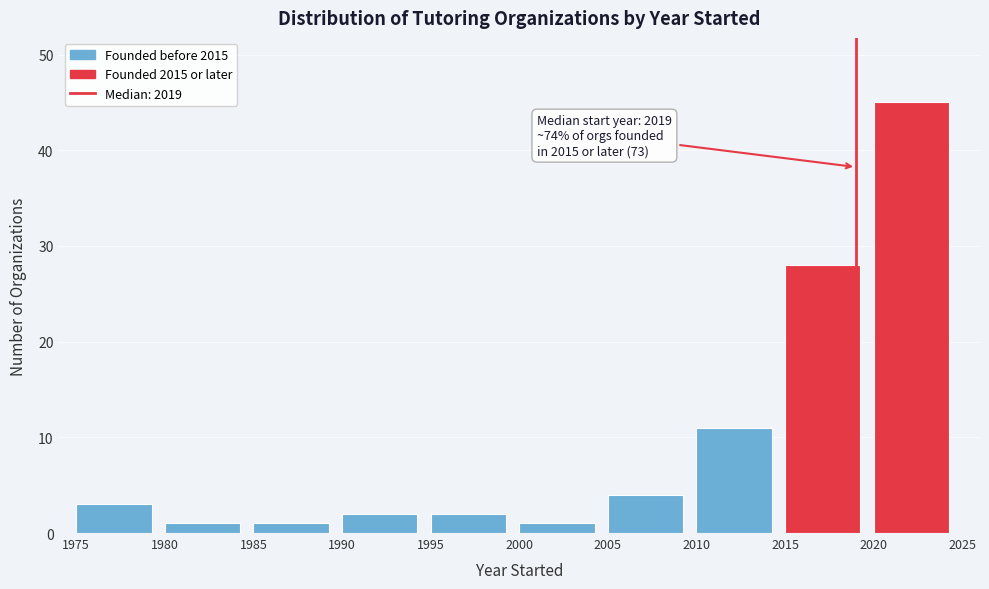

Over which range of the x-axis is the bar tallest?

2020 to 2025